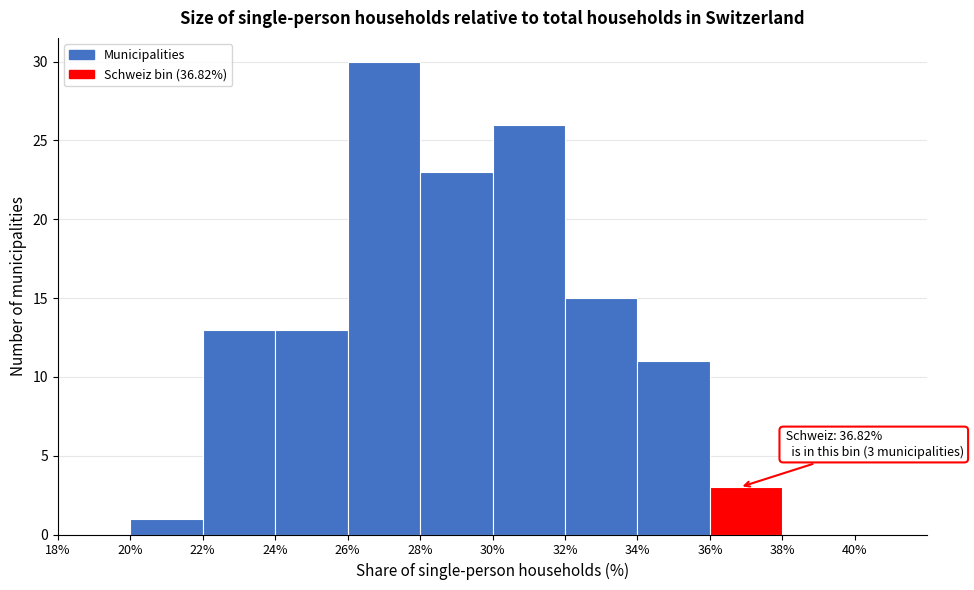

Which range on the x-axis has the tallest bar?

26% to 28%